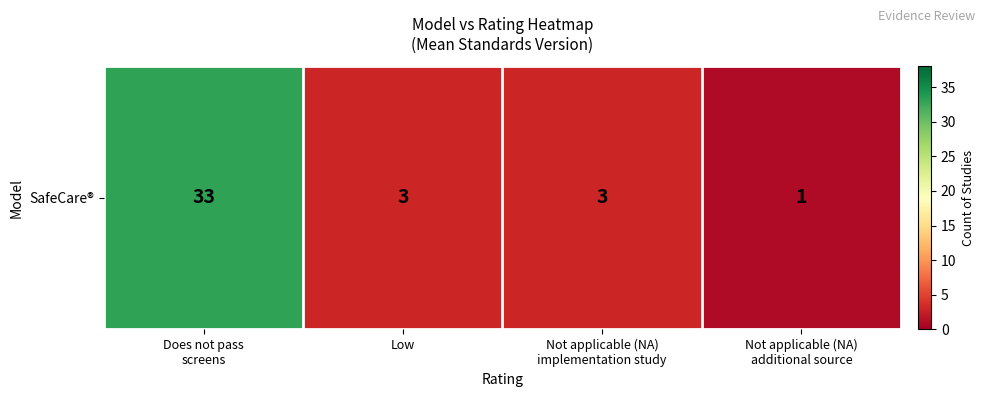

Rank the categories by value from highest to lowest.

Does not pass
screens, Low, Not applicable (NA)
implementation study, Not applicable (NA)
additional source